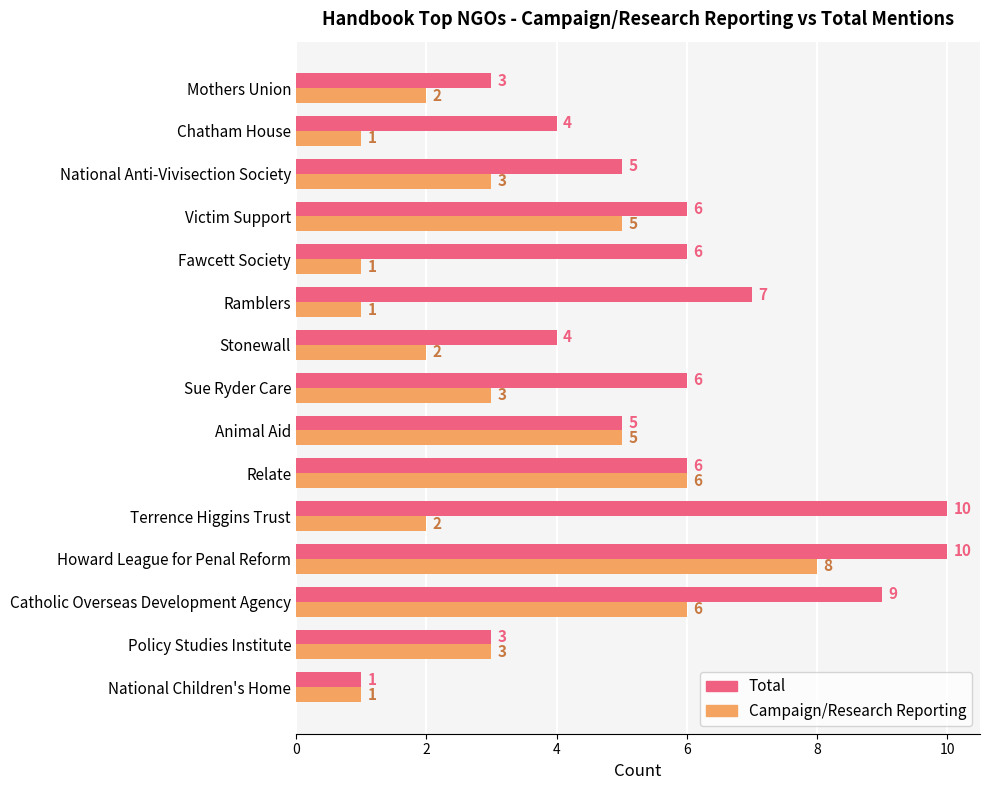

What is the difference between the second highest and minimum values in the Campaign/Research Reporting series?

5